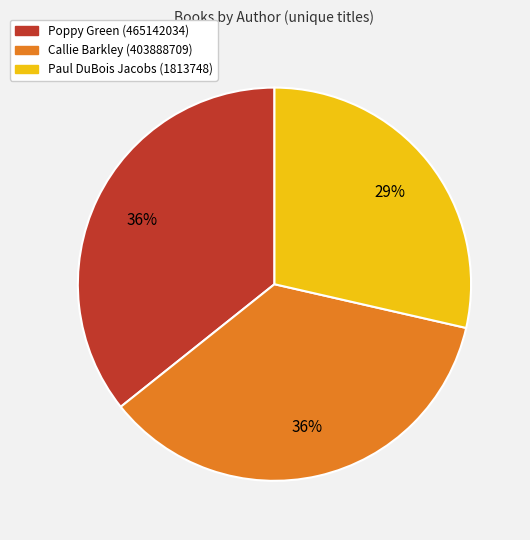

To the nearest percent, what is the difference between the Paul DuBois Jacobs (1813748) and Poppy Green (465142034) slice percentages?

7%